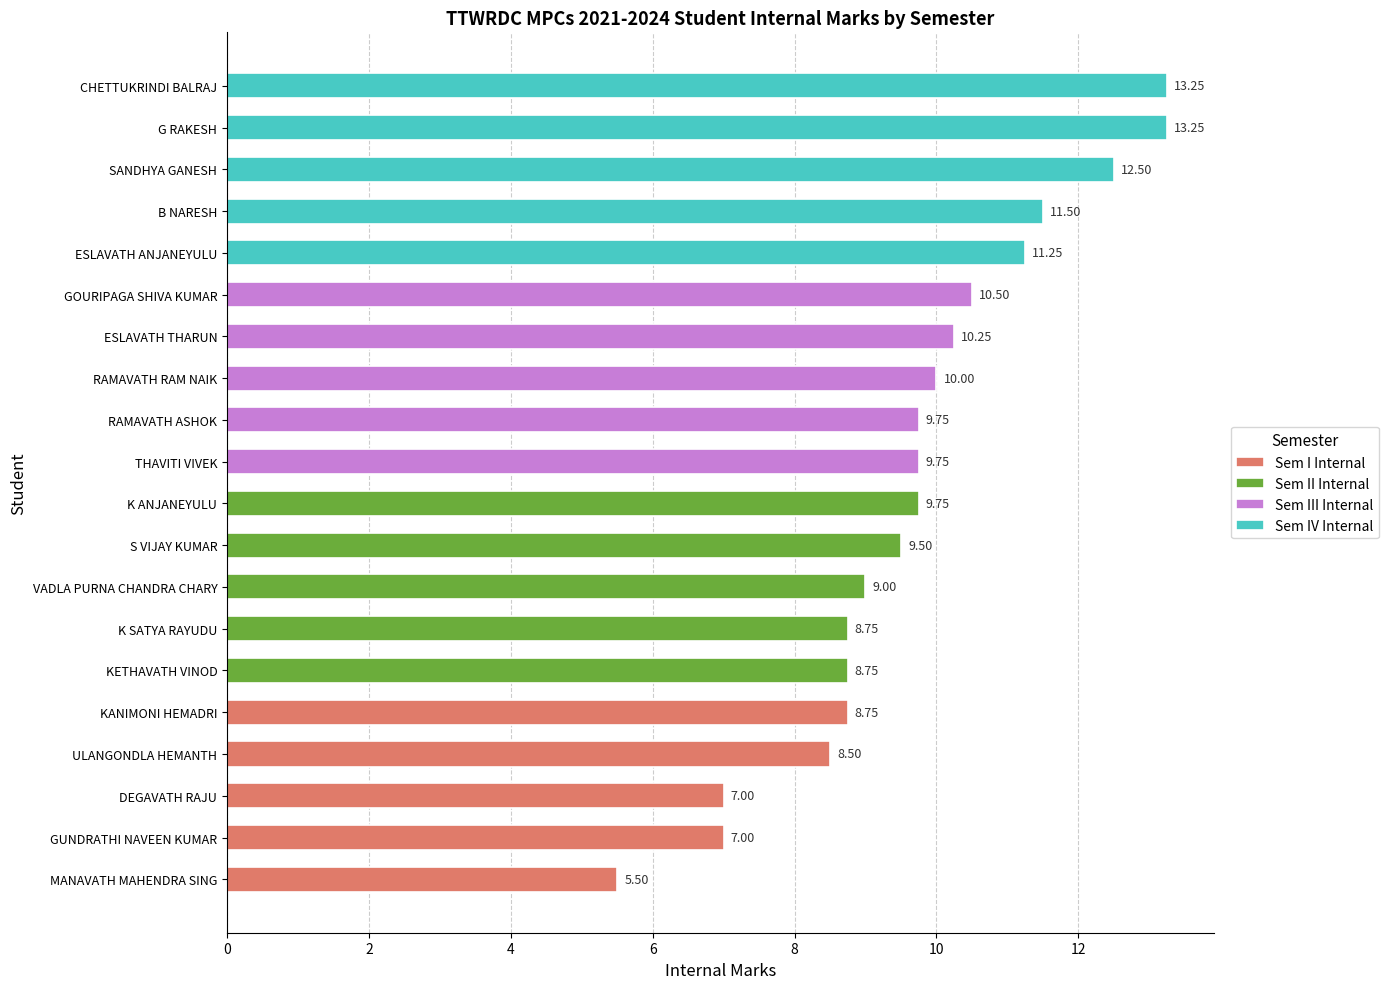

The Sem III Internal series shows 9.8 at THAVITI VIVEK. True or false?

True